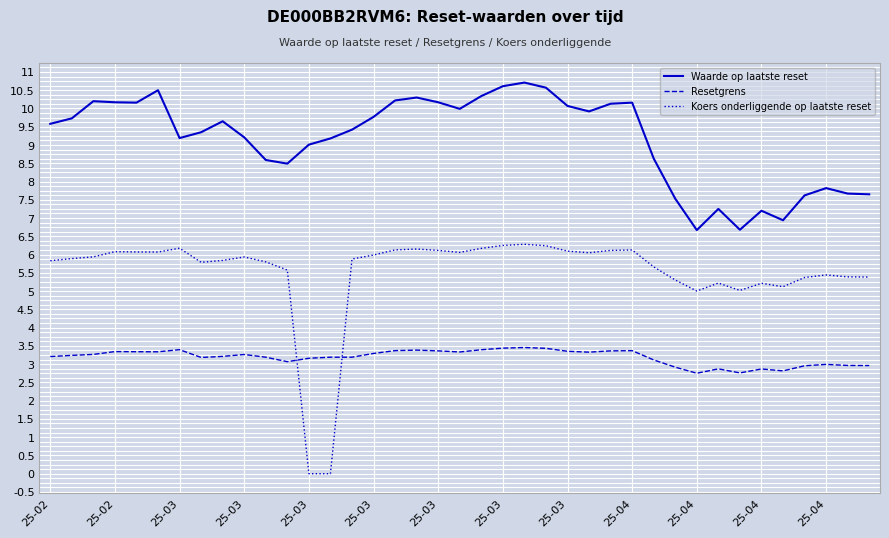

Which series has the largest total across all categories?

Waarde op laatste reset